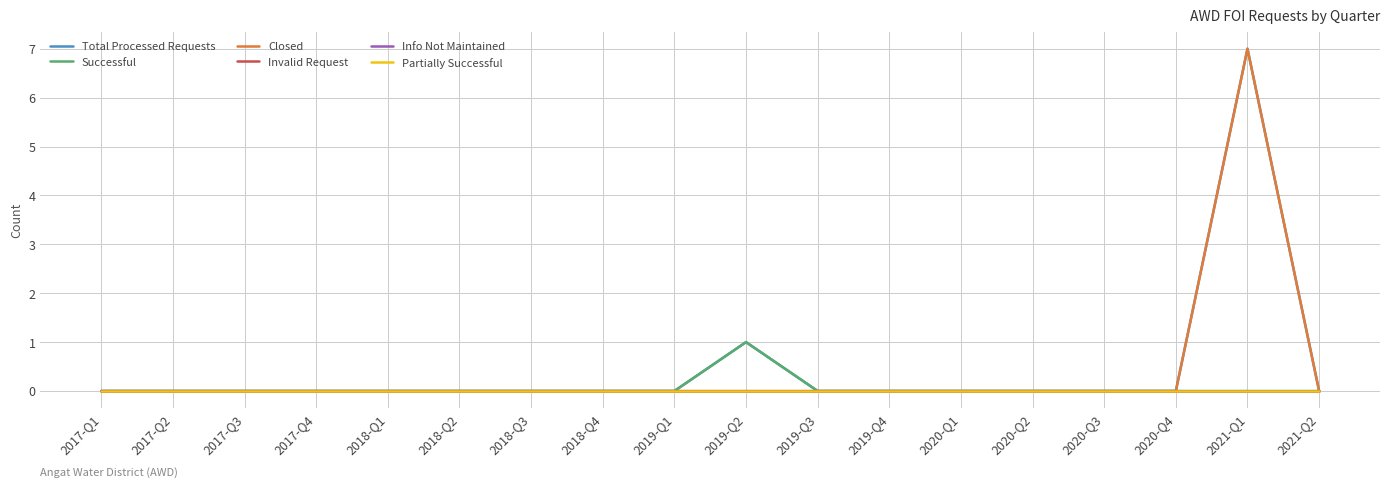

Does the chart display data point markers on the line(s)?

No